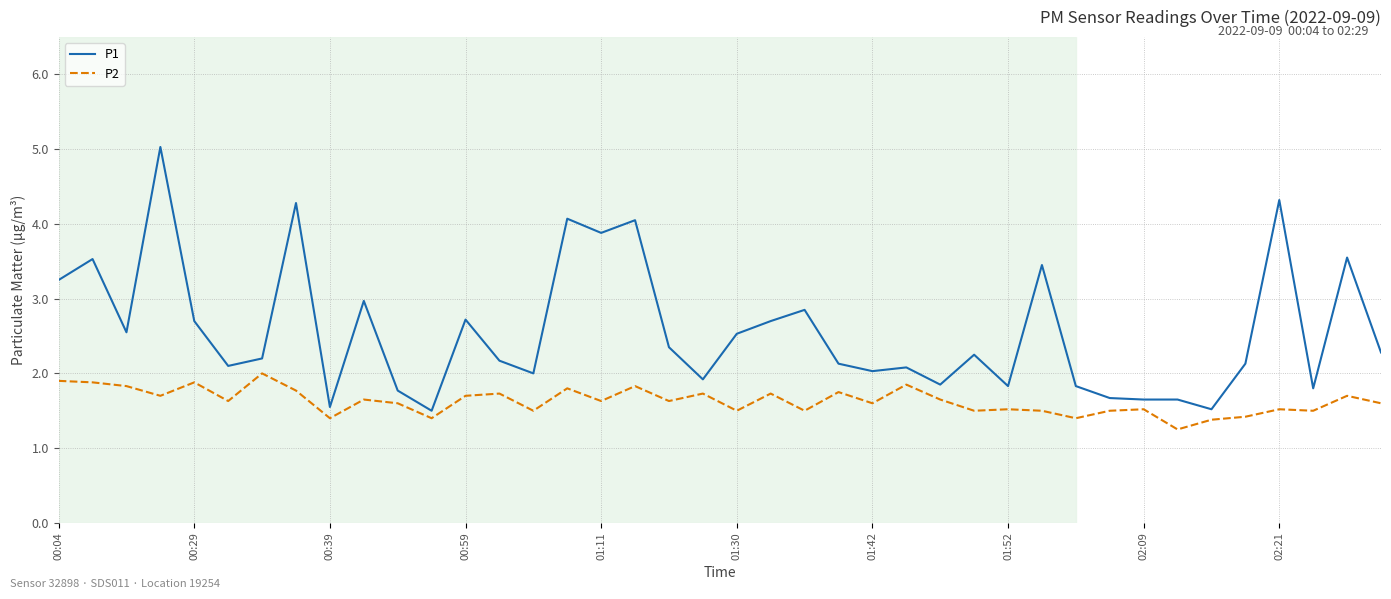

List the series in order of their peak value, highest first.

P1, P2